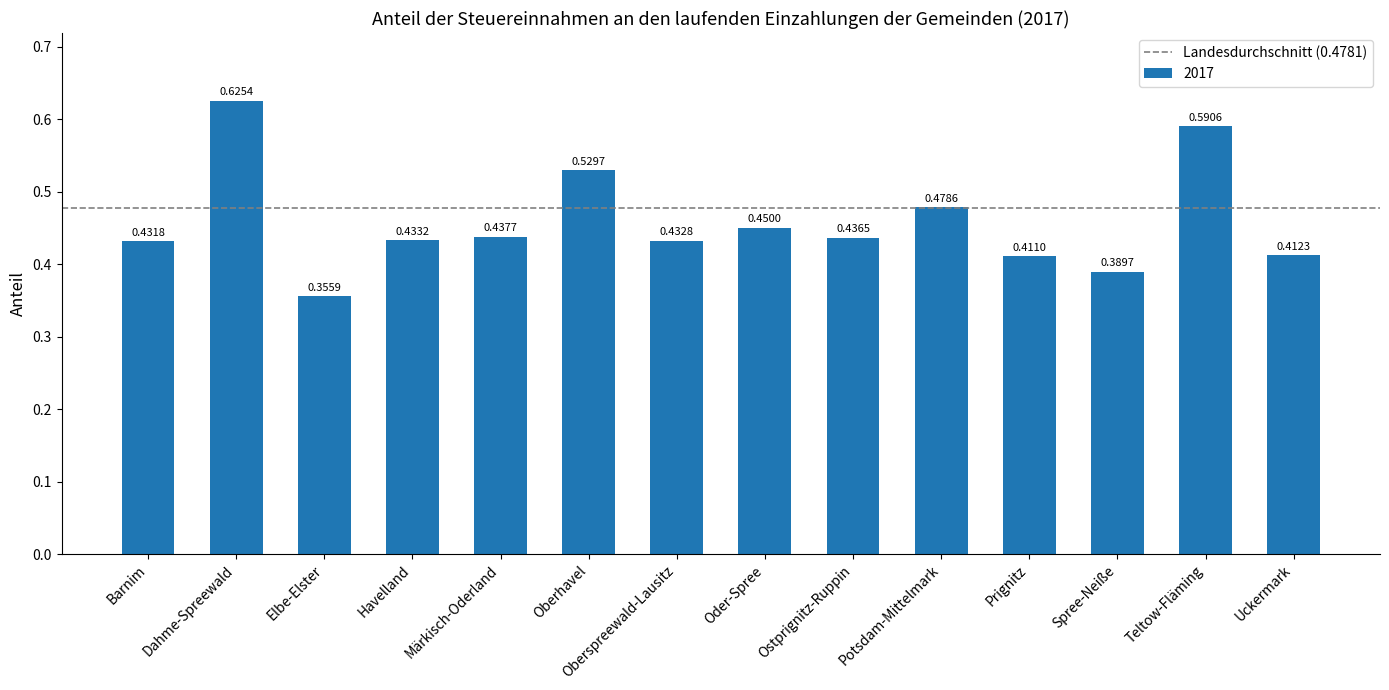

What is the label of the 5th bar from the right?

Potsdam-Mittelmark